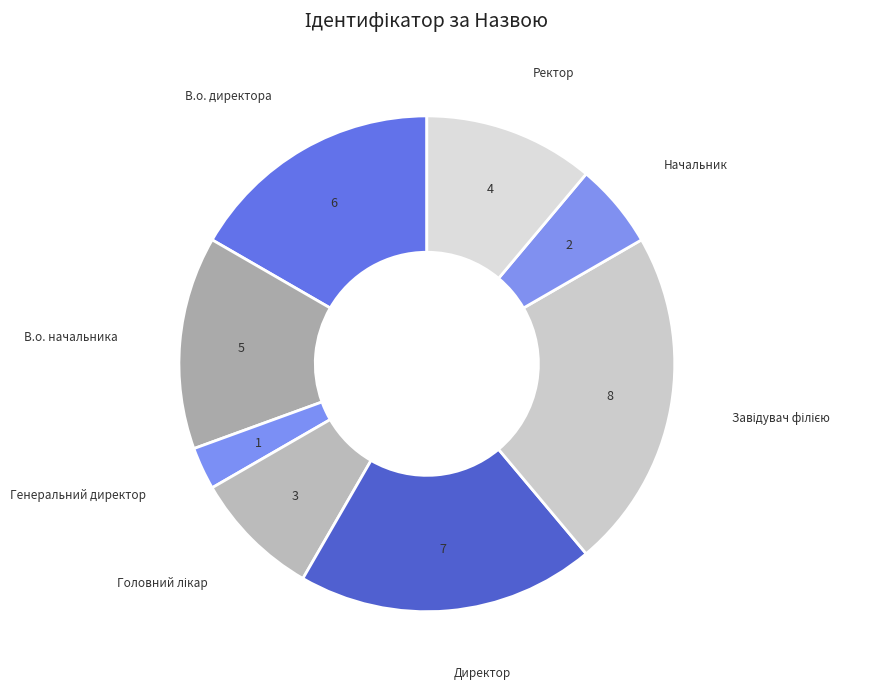

Does any single category account for the majority?

No